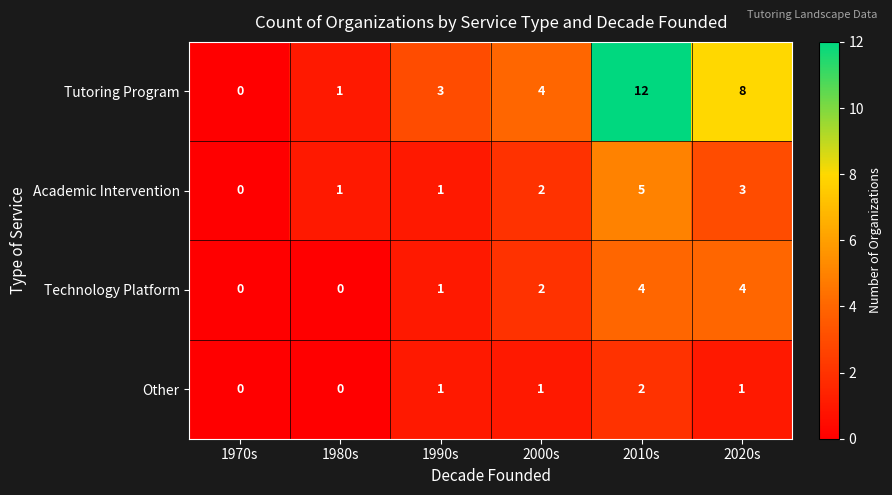

Reading left to right, list all the values displayed in this chart.

Tutoring Program: 0	1	3	4	12	8
Academic Intervention: 0	1	1	2	5	3
Technology Platform: 0	0	1	2	4	4
Other: 0	0	1	1	2	1